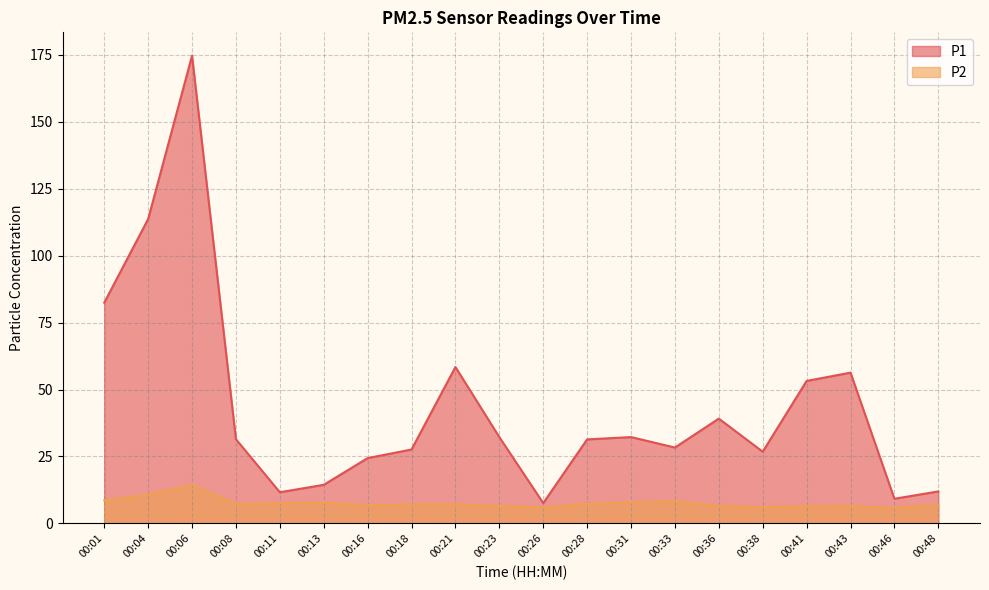

At which label does P1 reach its minimum?

00:26